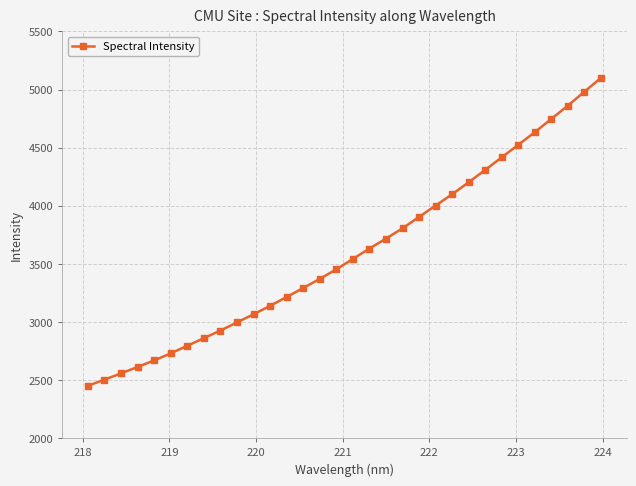

What is the smallest value displayed?

2450.4